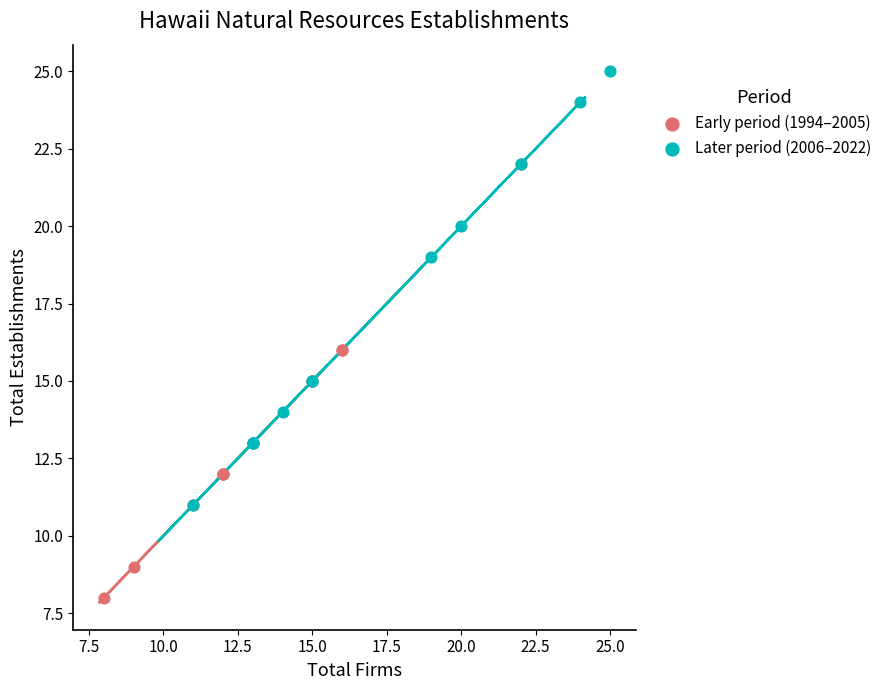

What are all the series names shown in the legend?

Early period (1994–2005), Later period (2006–2022)